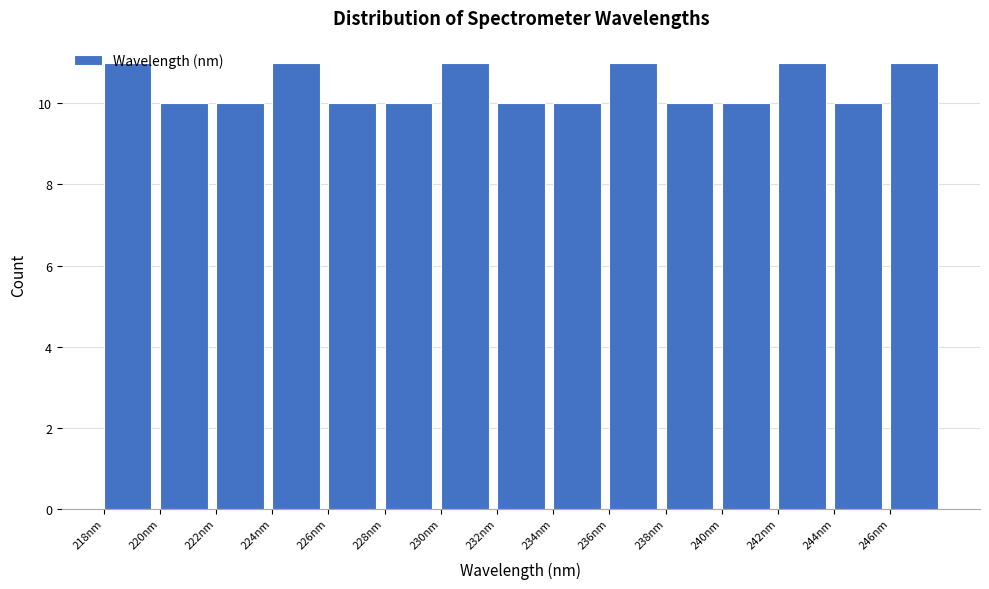

Which has a higher value, 226nm or 218nm?

218nm